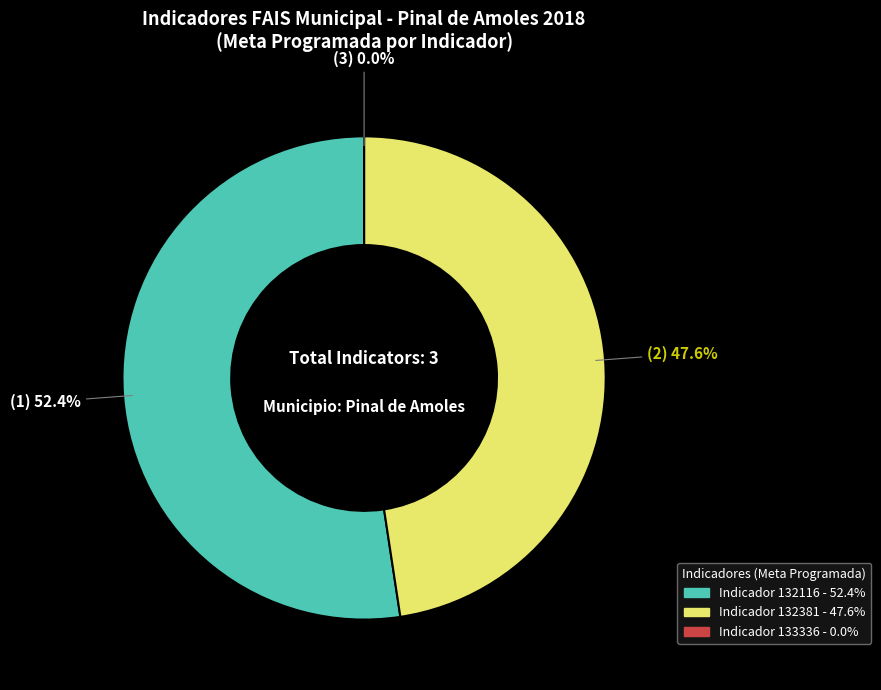

What is the smallest slice in the pie chart?

133336